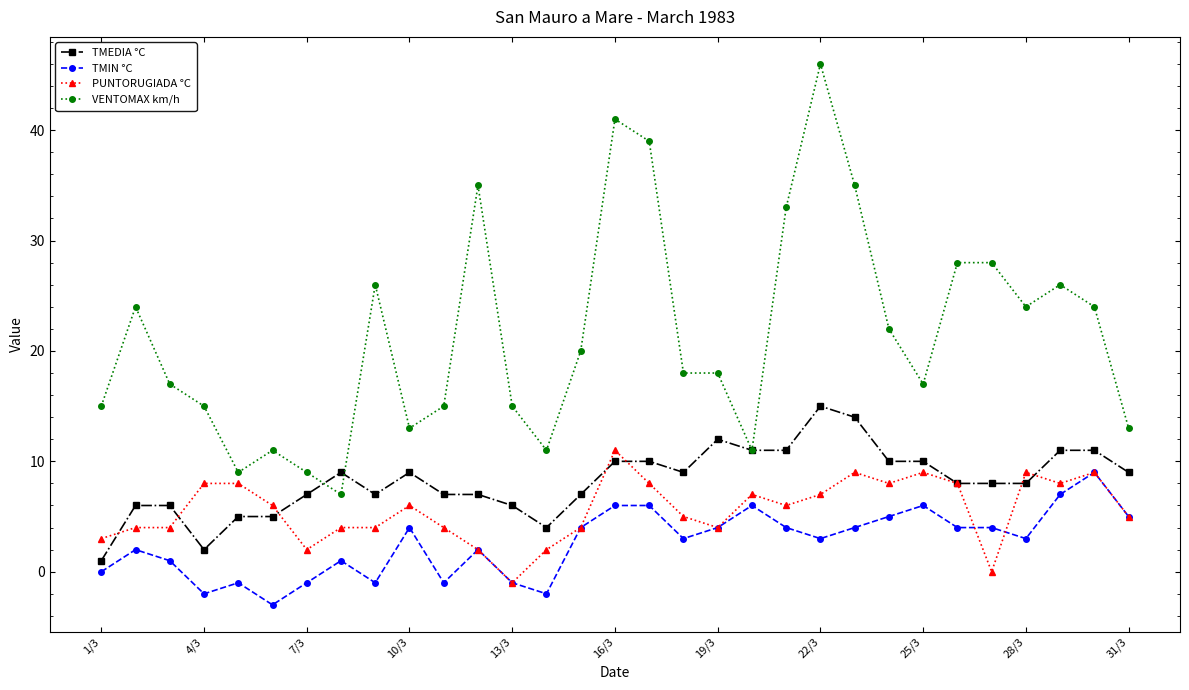

What is the maximum value shown in the chart?

46